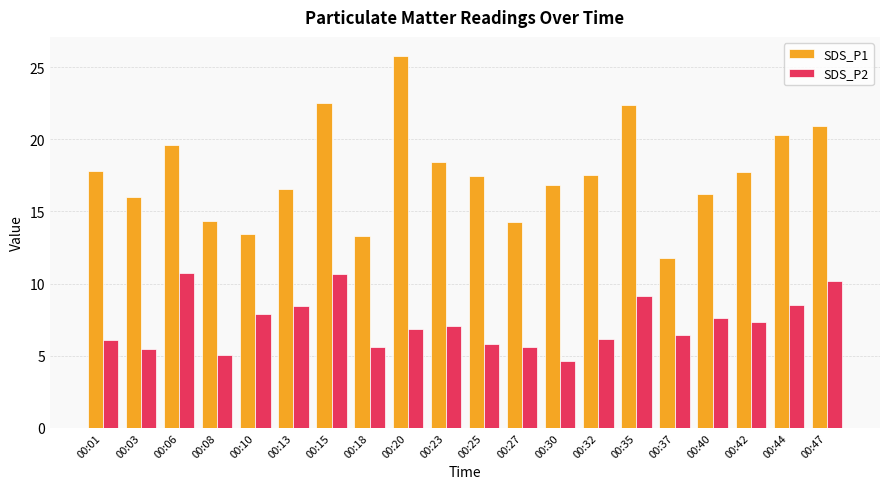

At 00:40, list the series in order from smallest to largest.

SDS_P2, SDS_P1